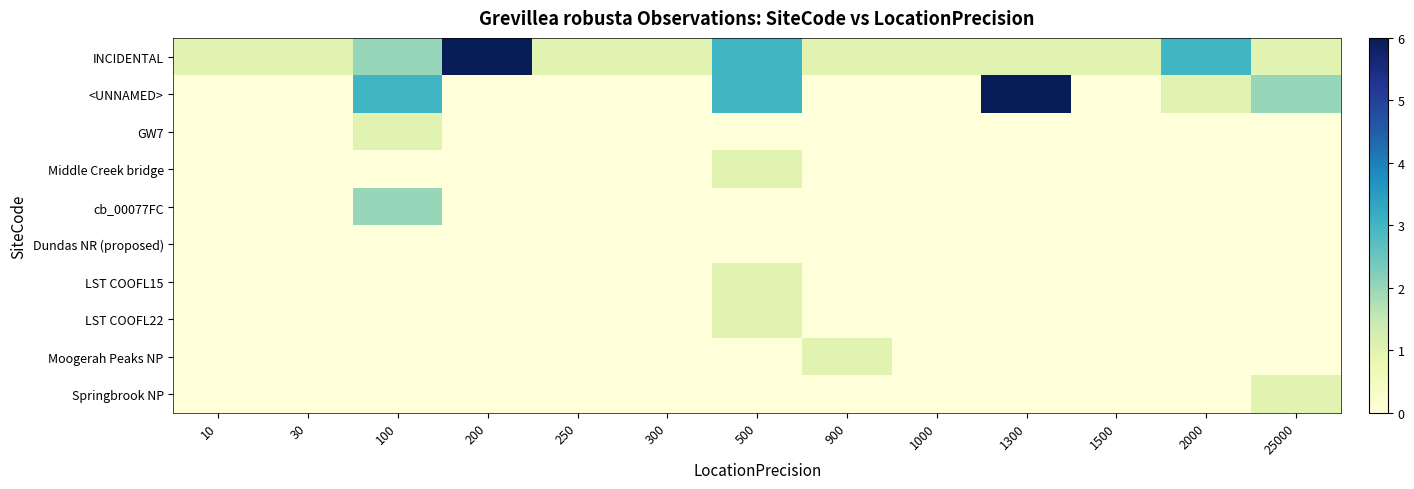

At 1000, list the series in order from largest to smallest.

INCIDENTAL, <UNNAMED>, GW7, Middle Creek bridge, cb_00077FC, Dundas NR (proposed), LST COOFL15, LST COOFL22, Moogerah Peaks NP, Springbrook NP